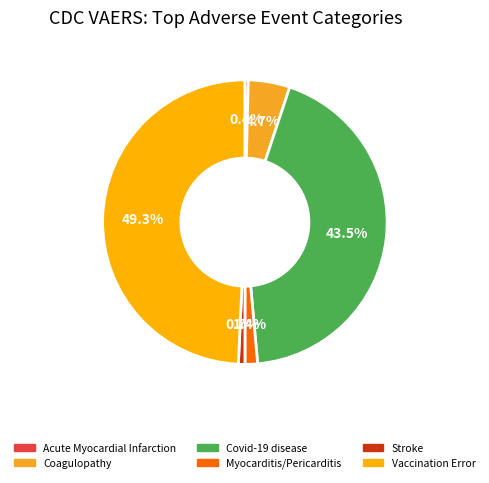

Which slice is the largest?

Vaccination Error